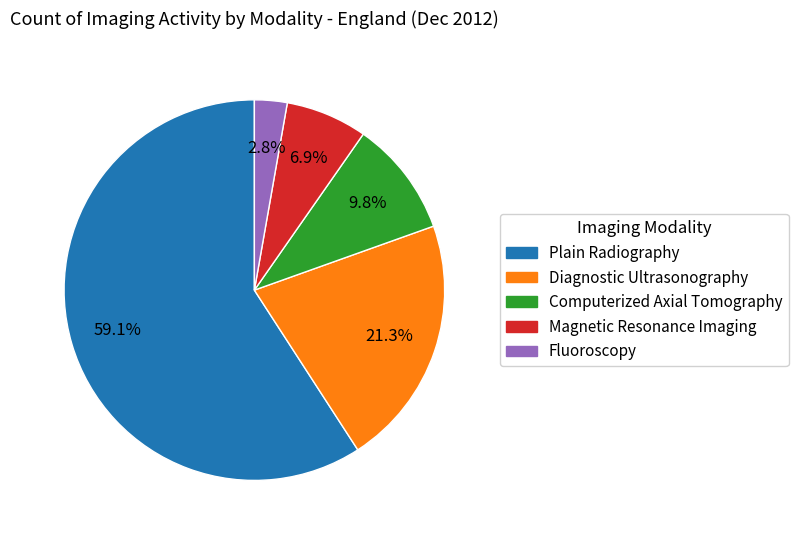

Is there any slice that represents more than half of the pie?

Yes